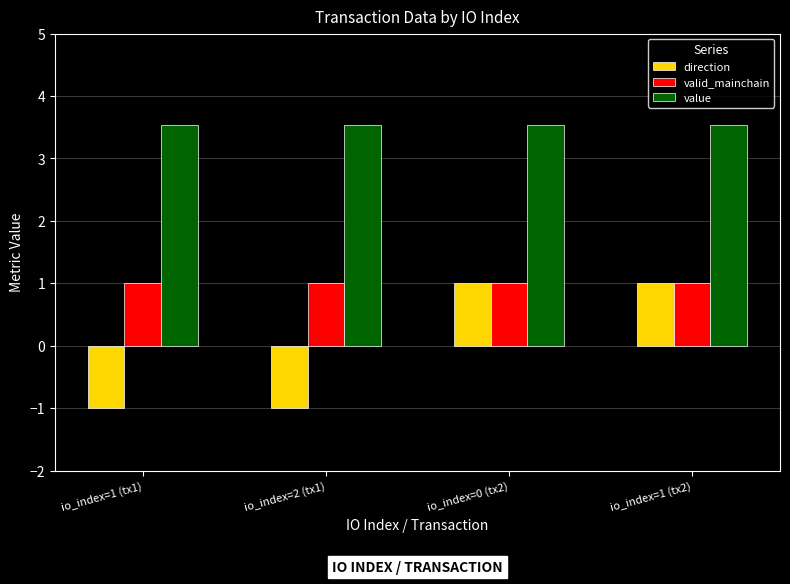

Reading left to right, transcribe all the data shown in this chart.

direction: -1.0	-1.0	1.0	1.0
valid_mainchain: 1.0	1.0	1.0	1.0
value: 3.5	3.5	3.5	3.5